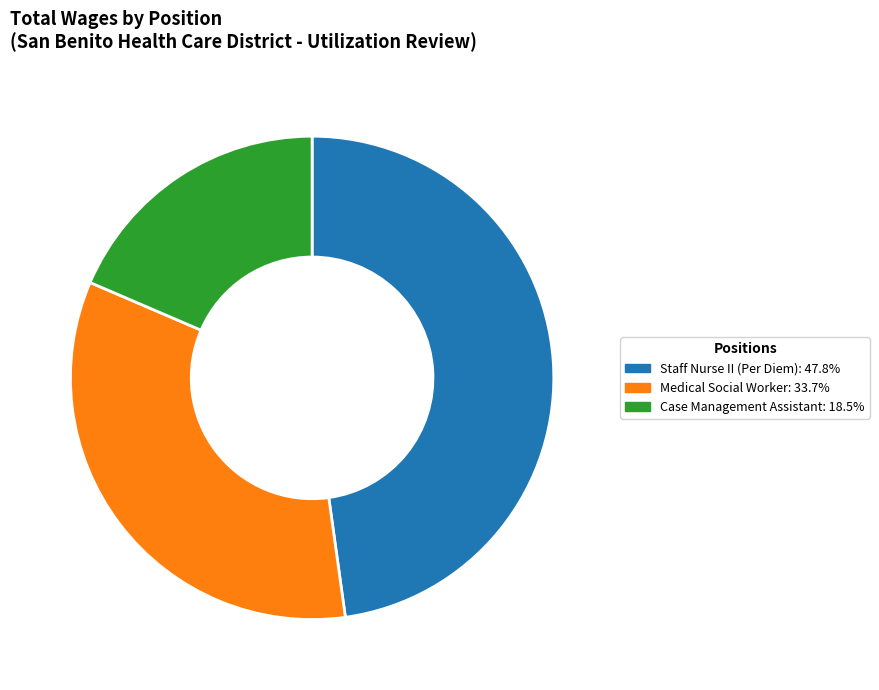

Is there a majority slice in this chart?

No